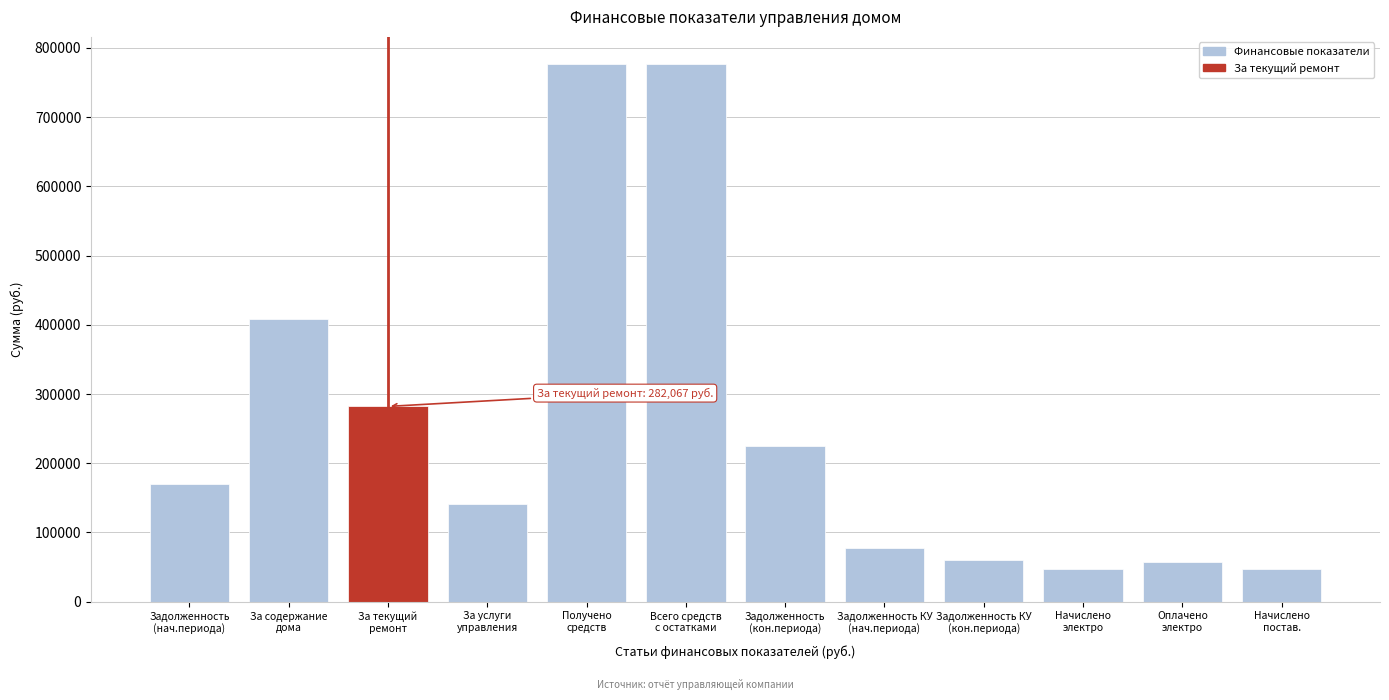

Reading right to left, what are all the values shown in this chart?

47393.8	57153.9	47393.8	60852.9	77355.9	225068.0	777116.1	777116.1	141700.6	282067.2	408849.5	169566.8